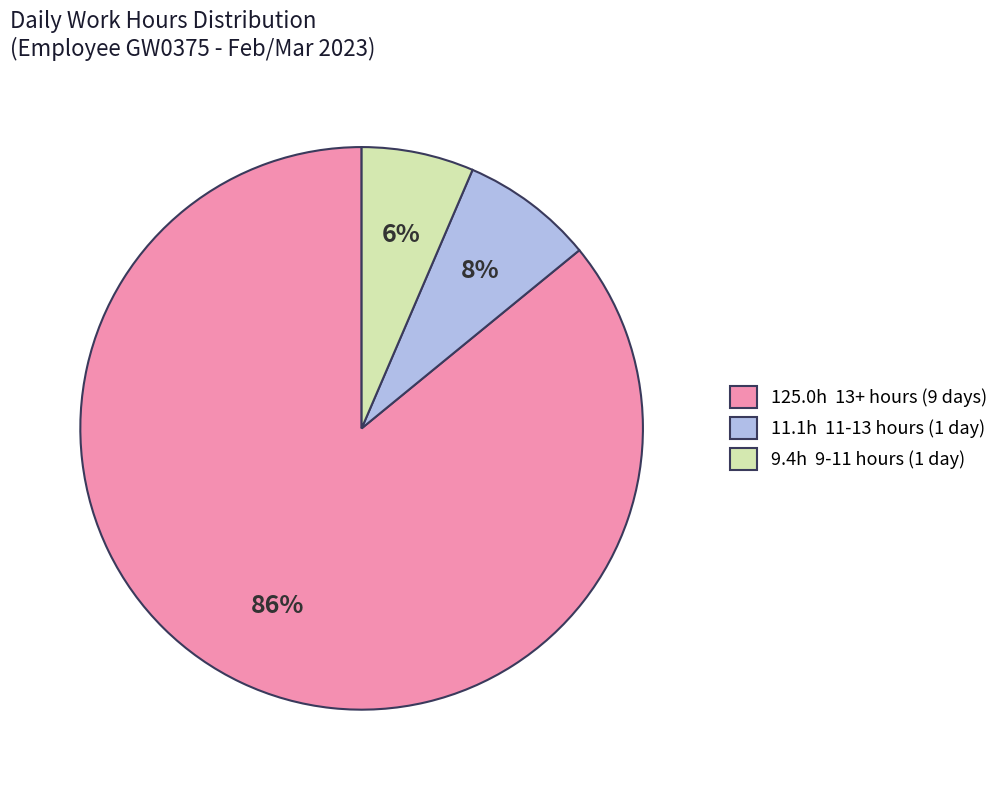

Is there any slice that represents more than half of the pie?

Yes